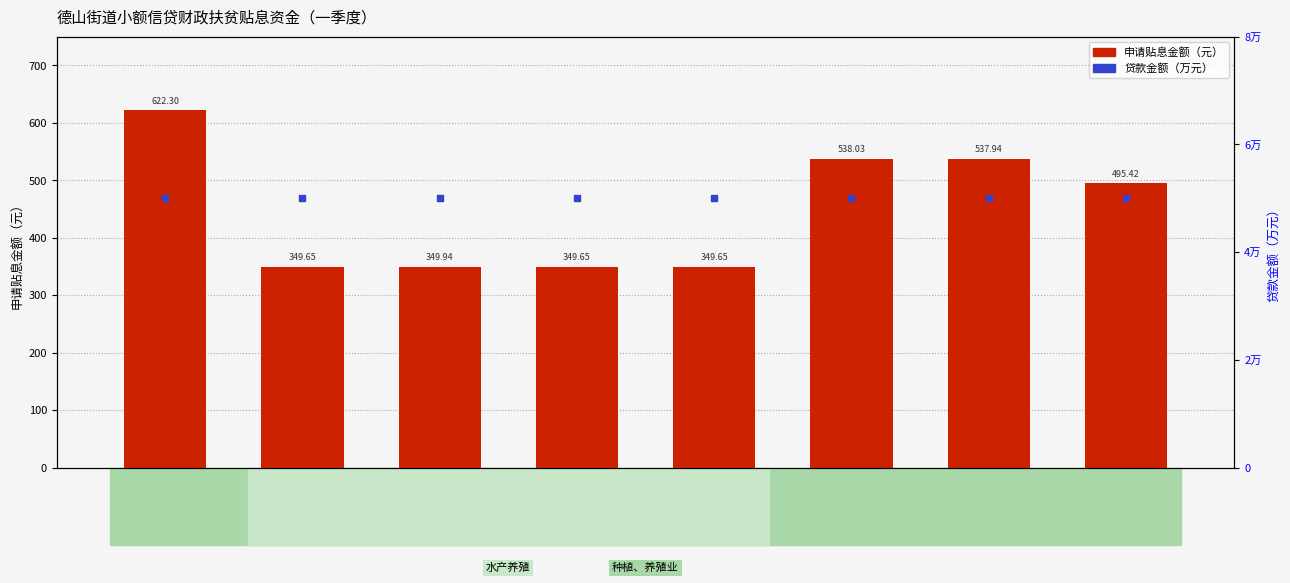

What is the total value across all series at 李强胜?

354.6